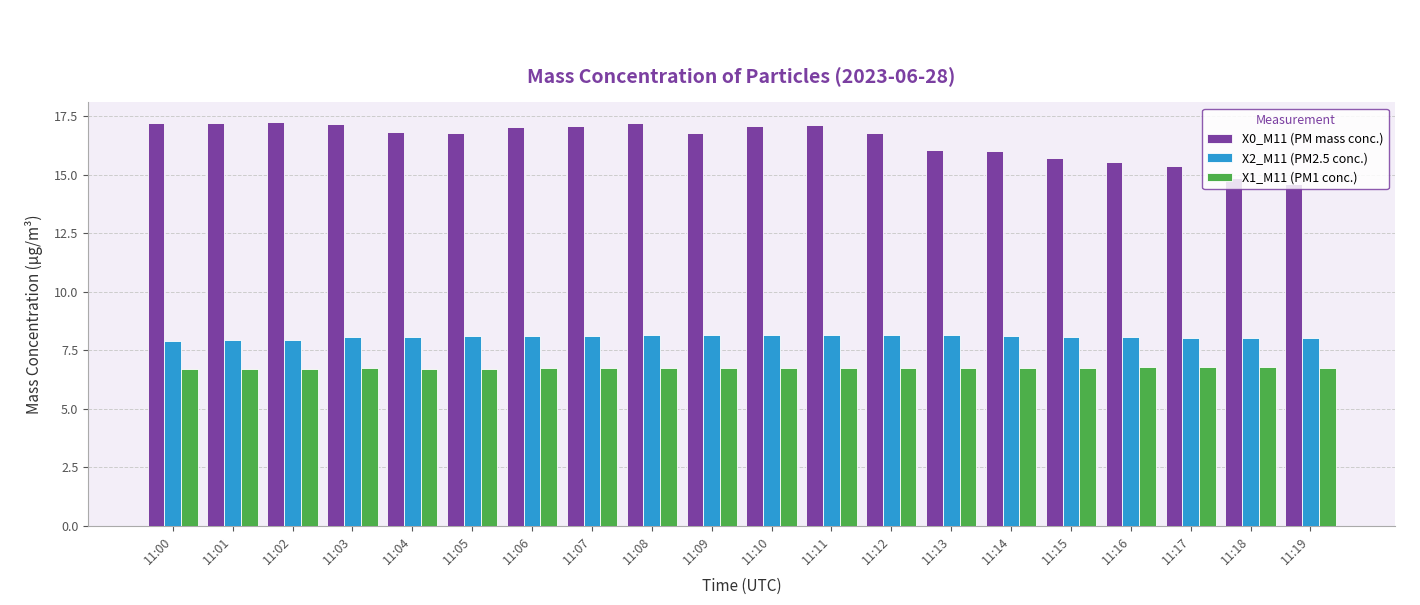

What is the difference between the maximum and second lowest values in the X2_M11 (PM2.5 conc.) series?

0.2